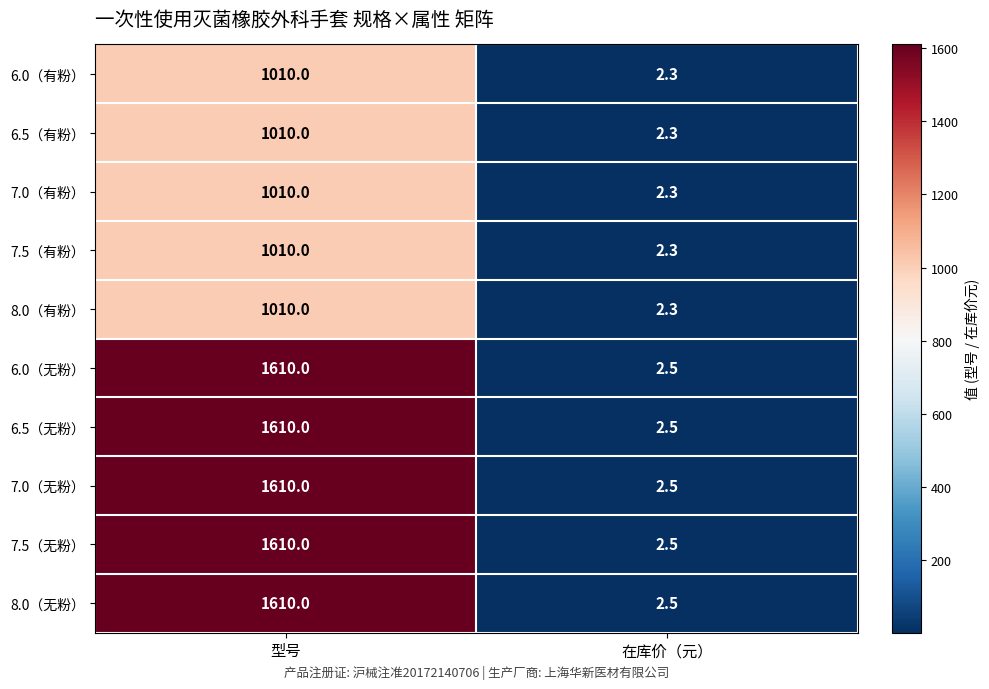

Which category has the lowest value across all series?

在库价（元）